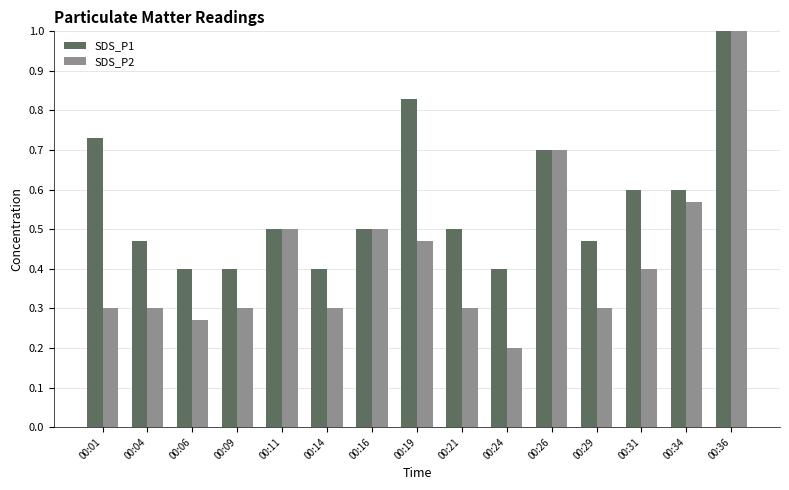

Which series has the widest spread of values?

SDS_P1